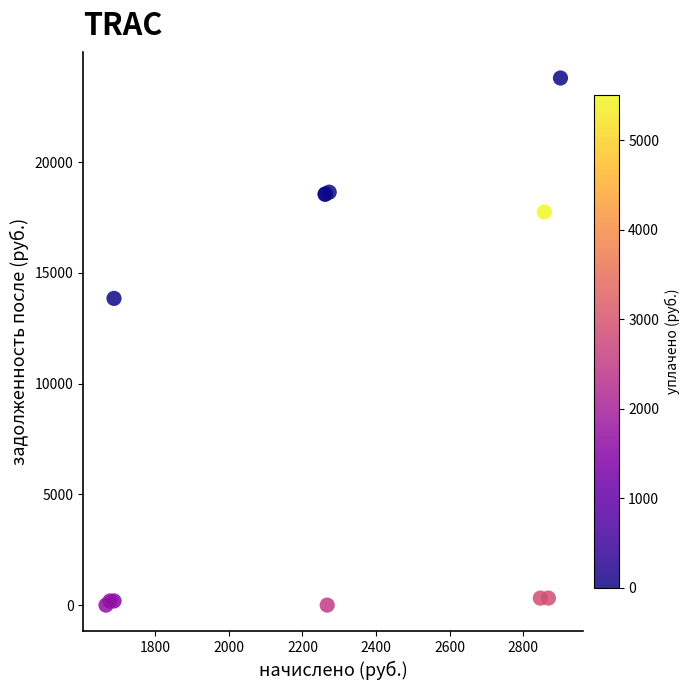

What Y value in the scatter plot is closest to 11899?

13849.2